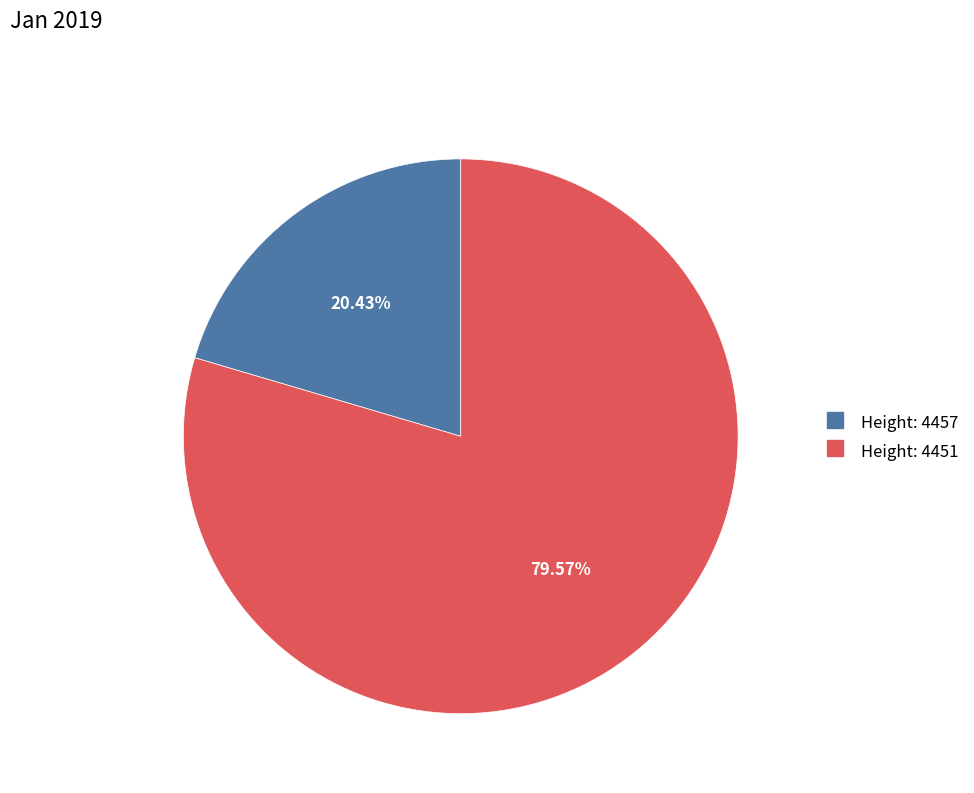

How many slices are in this pie chart?

2